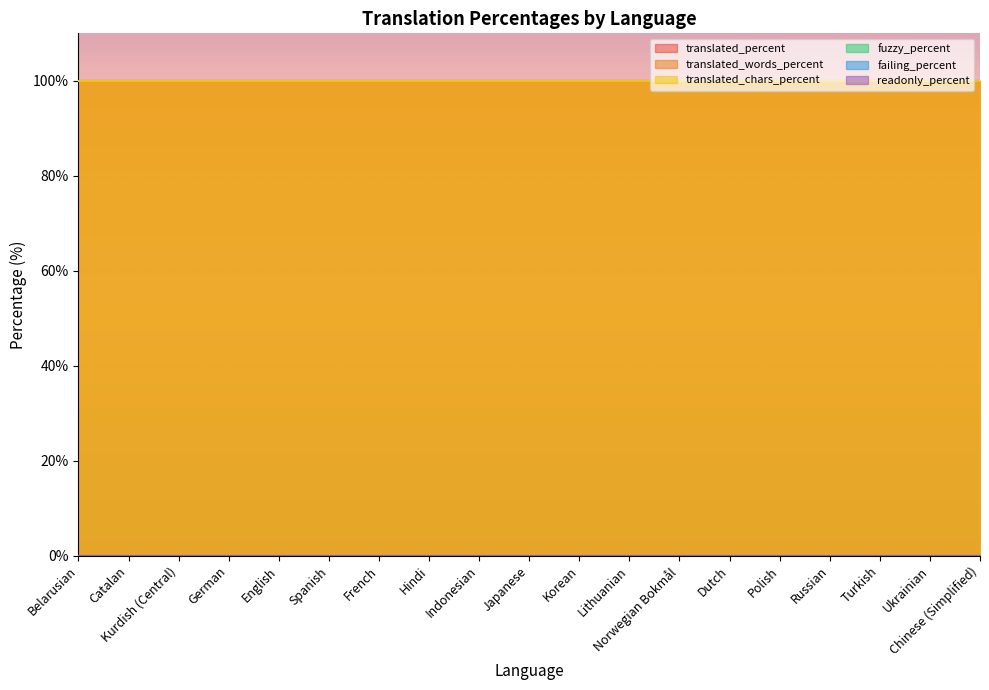

True or false: translated_percent and translated_words_percent cross at least once.

False